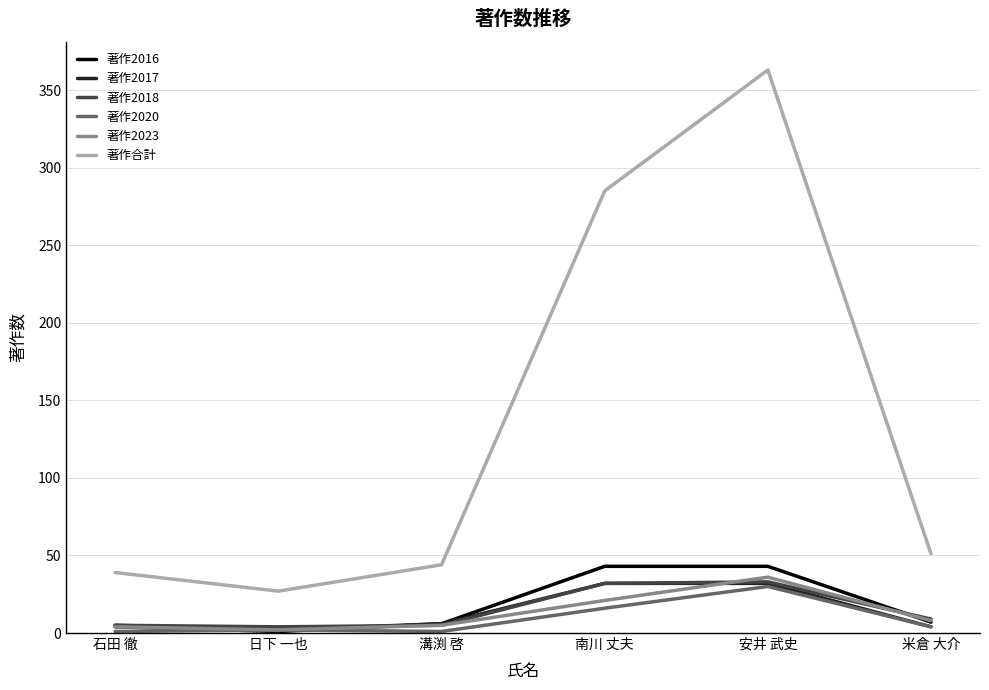

The 著作2017 series shows 32 at 南川 丈夫. True or false?

True